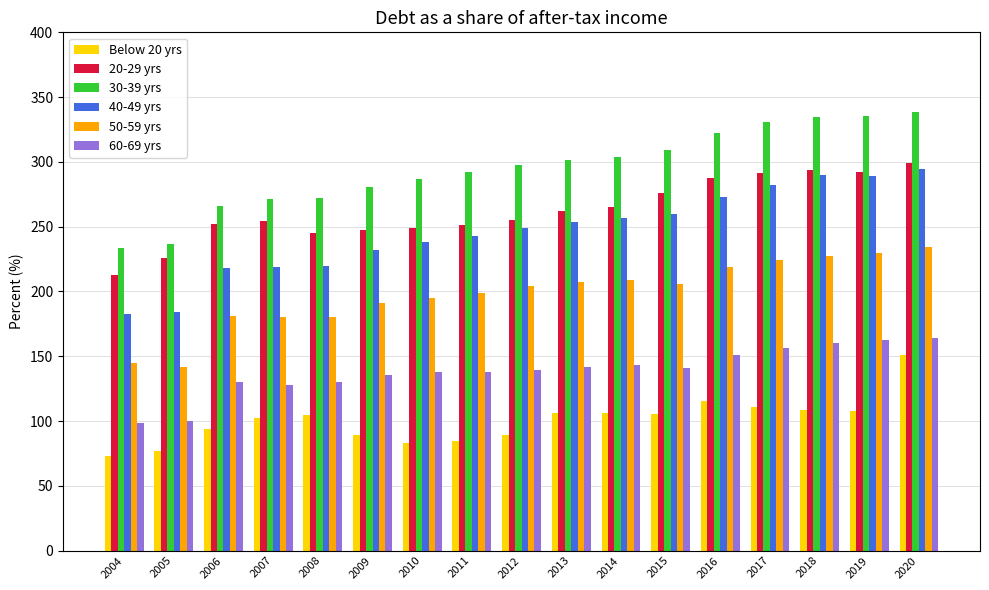

What is the spread (max minus min) of values at 2008?

167.4